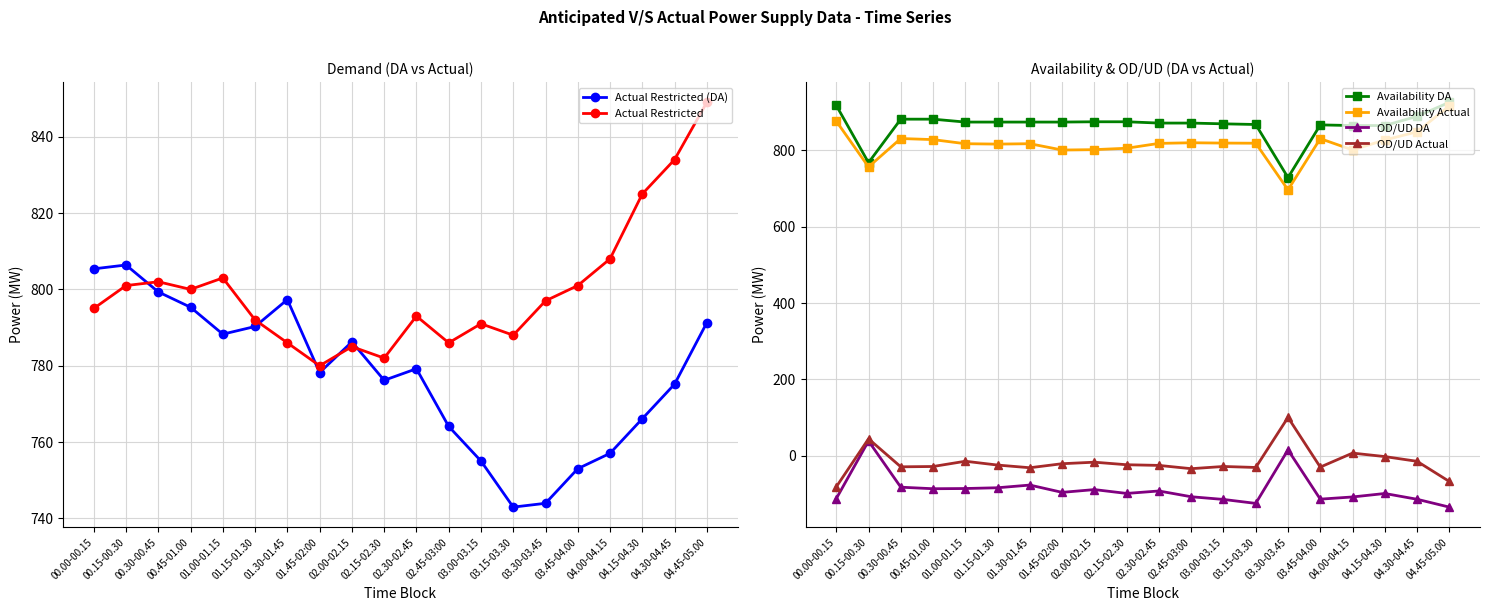

At which category is the sum across all series the highest?

04.45-05.00